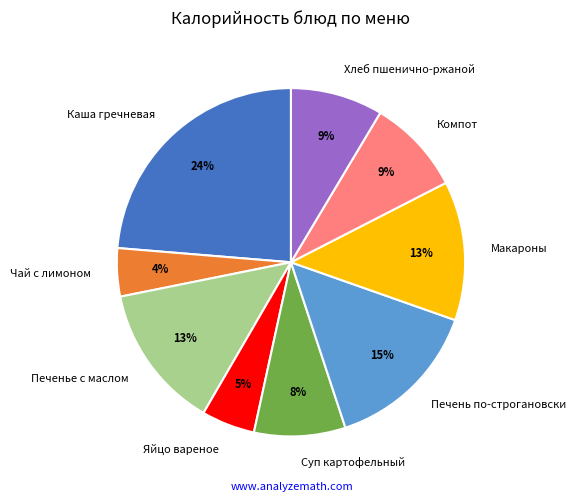

To the nearest percent, what is the combined percentage of Печень по-строгановски and Суп картофельный?

23%